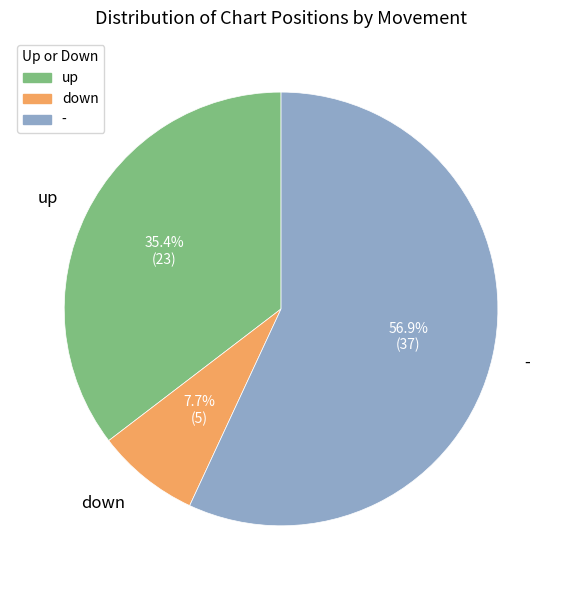

Between - and down, which is larger?

-